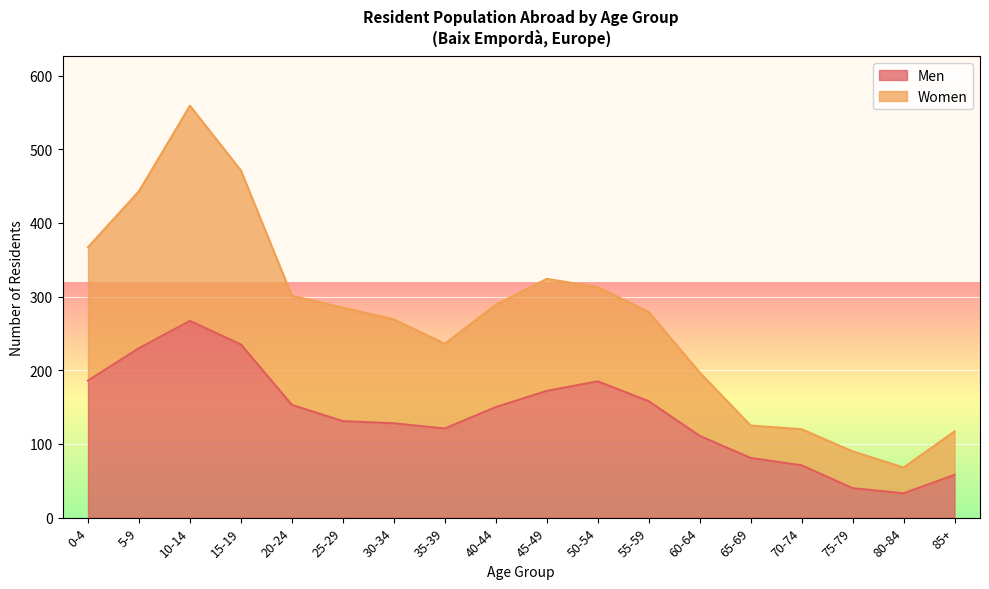

Between 60-64 and 30-34, which is larger?

30-34